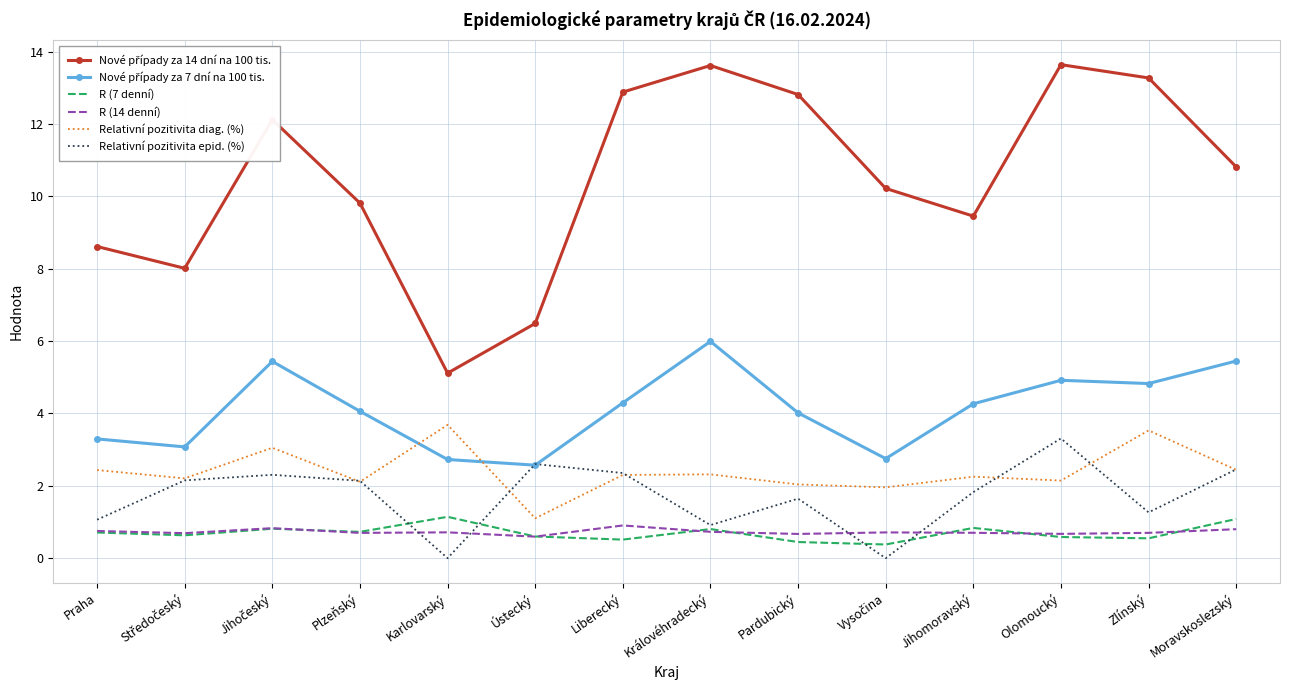

What position from the left is Ústecký?

6